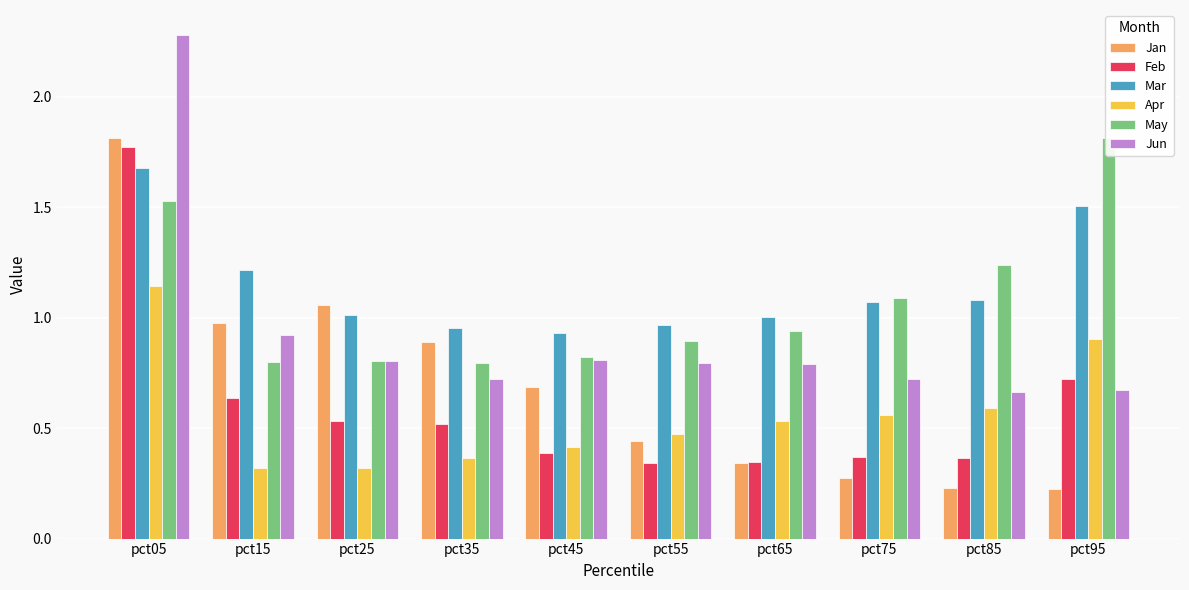

Read the Feb value at pct55.

0.3